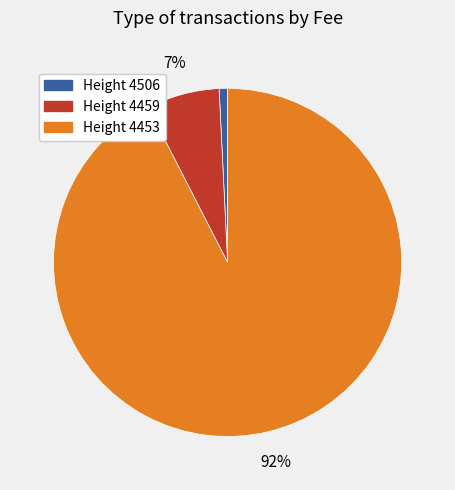

To the nearest percent, what is the combined percentage of Height 4453 and Height 4459?

99%